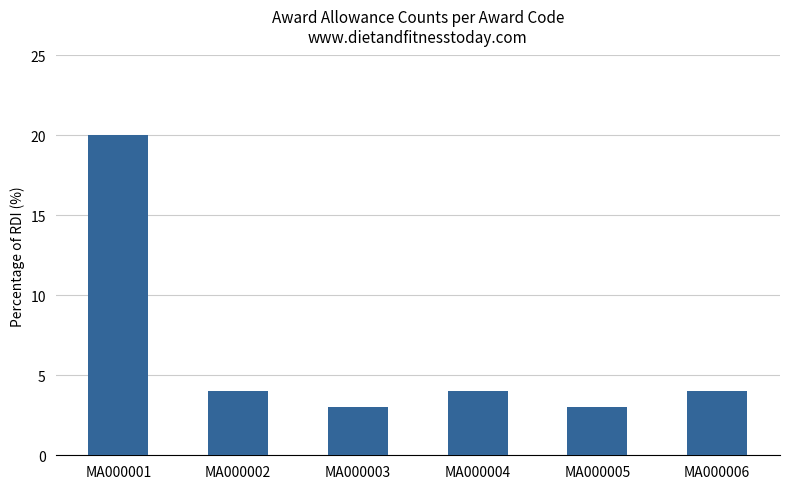

Where does the data first go above 4?

MA000001